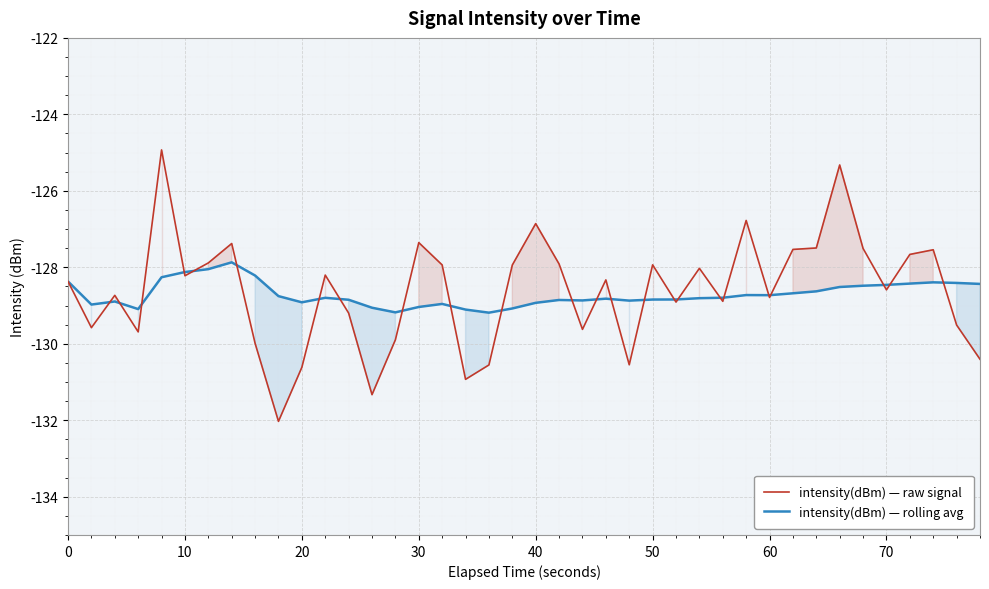

Reading right to left, list all the values displayed in this chart.

intensity(dBm) — raw signal: -130.4	-129.5	-127.5	-127.7	-128.6	-127.5	-125.3	-127.5	-127.5	-128.8	-126.8	-128.9	-128.0	-128.9	-127.9	-130.5	-128.3	-129.6	-127.9	-126.9	-127.9	-130.6	-130.9	-127.9	-127.4	-129.9	-131.3	-129.2	-128.2	-130.6	-132.0	-130.0	-127.4	-127.9	-128.2	-124.9	-129.7	-128.7	-129.6	-128.4
intensity(dBm) — rolling avg: -128.4	-128.4	-128.4	-128.4	-128.5	-128.5	-128.5	-128.6	-128.7	-128.7	-128.7	-128.8	-128.8	-128.8	-128.8	-128.9	-128.8	-128.9	-128.9	-128.9	-129.1	-129.2	-129.1	-129.0	-129.0	-129.2	-129.1	-128.8	-128.8	-128.9	-128.8	-128.2	-127.9	-128.0	-128.1	-128.3	-129.1	-128.9	-129.0	-128.4